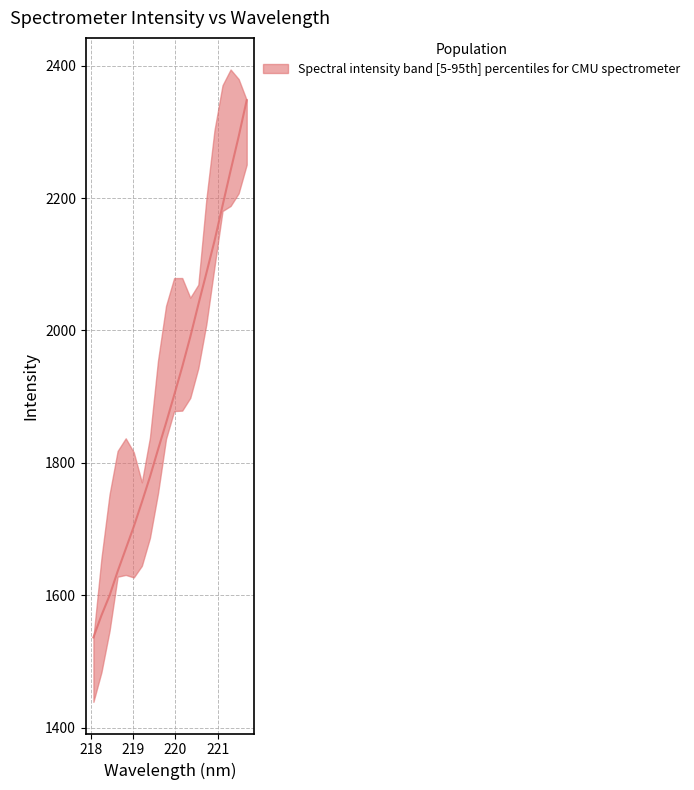

What is the maximum value shown in the chart?

2347.8